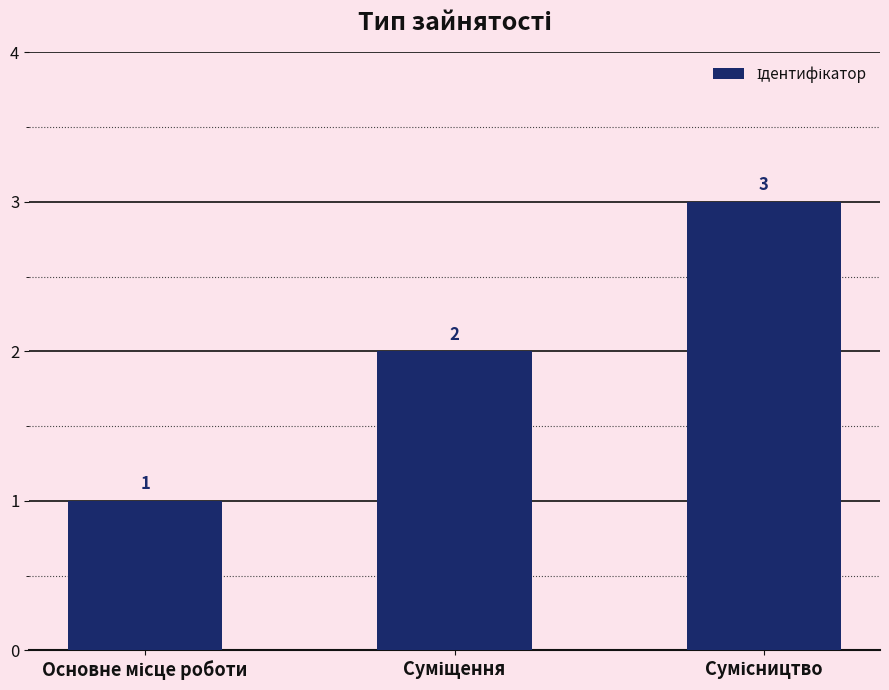

Count the values in the range 1 to 3.

3